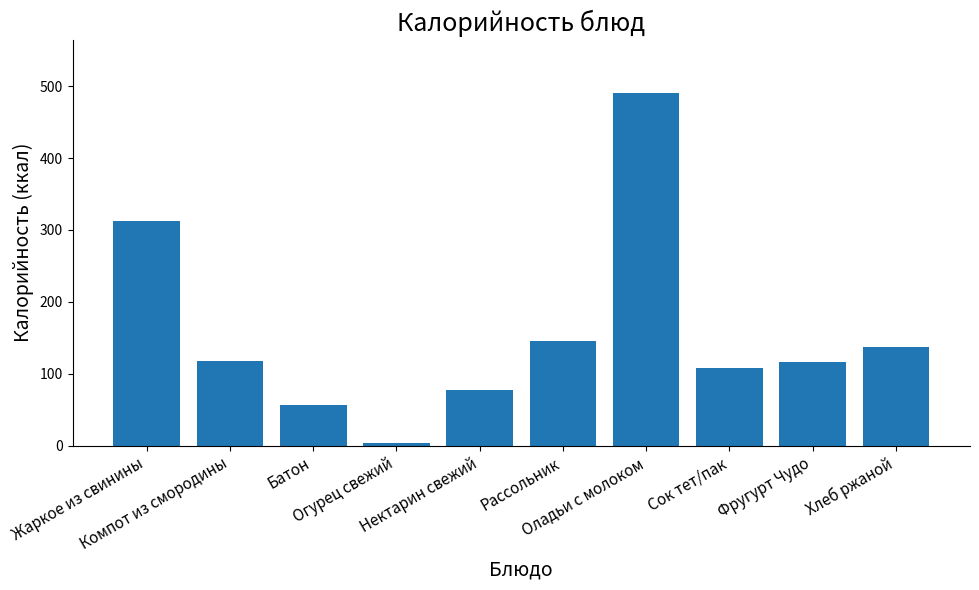

What is the difference between the maximum and minimum values?

486.8